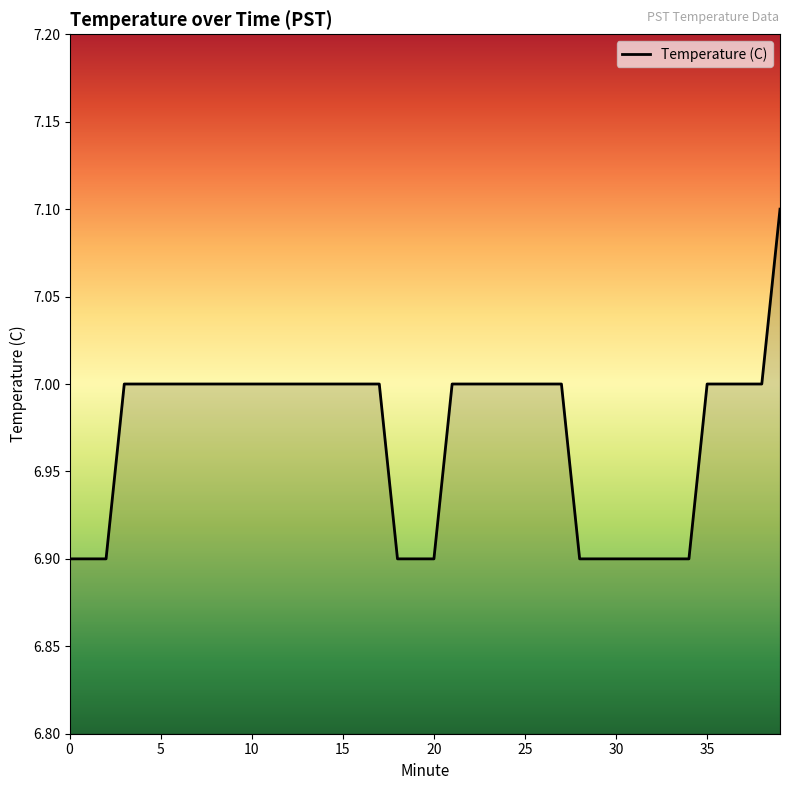

What is the greatest value displayed?

7.1